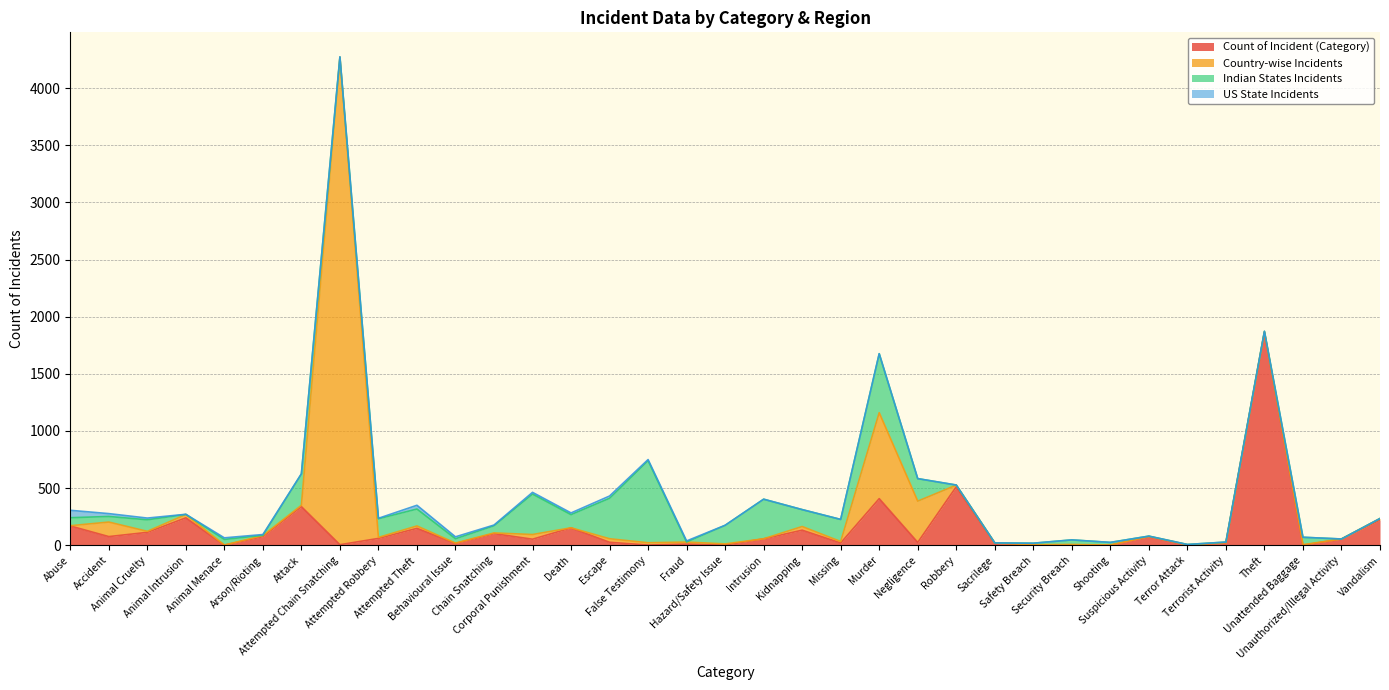

In Country-wise Incidents, how many points are lower than both neighbors (excluding endpoints)?

10